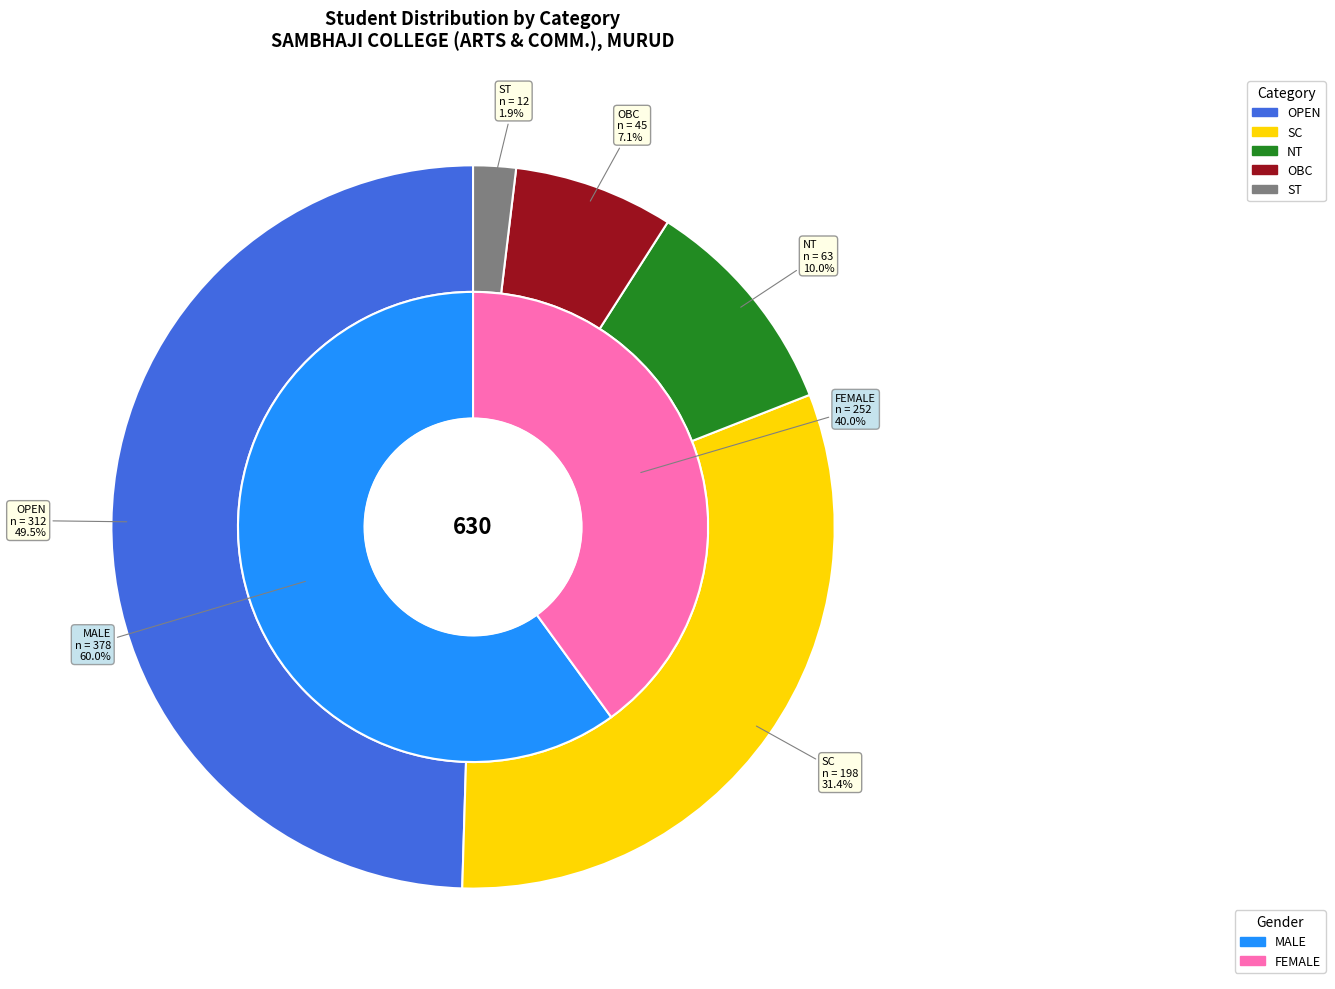

Combined, what portion of the pie is OPEN and SC?

81.0%